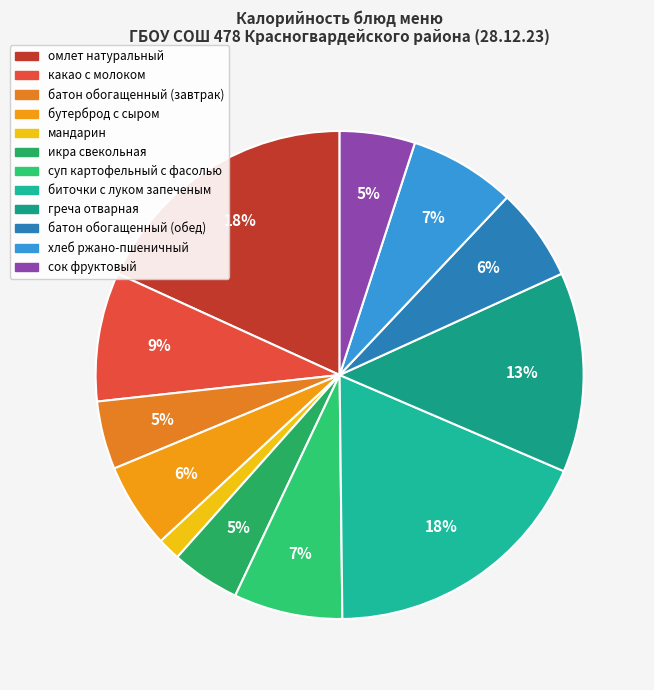

Rank the categories by value from lowest to highest.

мандарин, батон обогащенный (завтрак), икра свекольная, сок фруктовый, бутерброд с сыром, батон обогащенный (обед), хлеб ржано-пшеничный, суп картофельный с фасолью, какао с молоком, греча отварная, омлет натуральный, биточки с луком запеченым